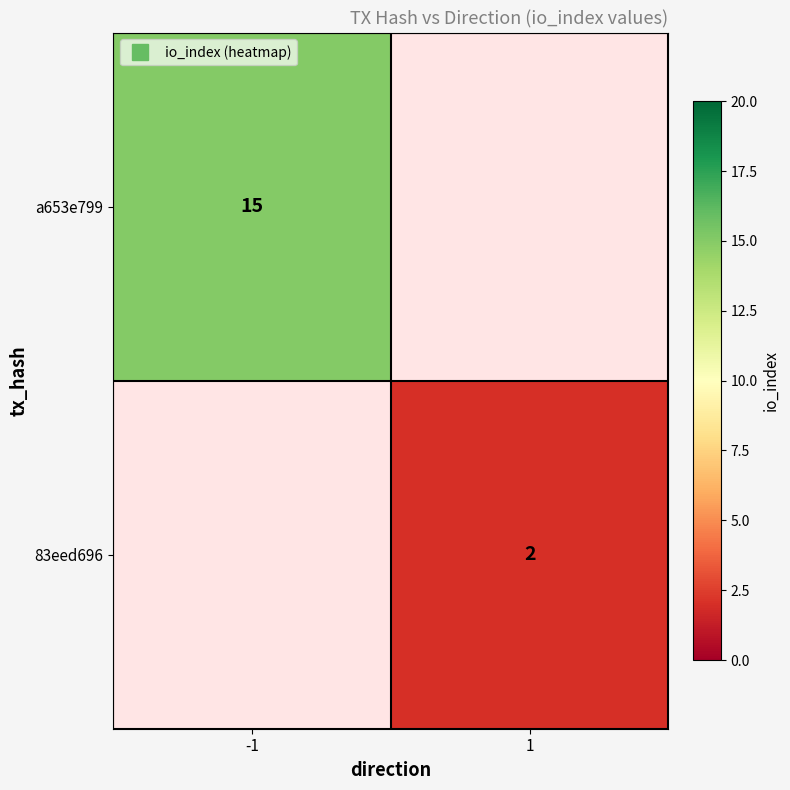

List the series in order of their overall mean, lowest first.

a653e799, 83eed696